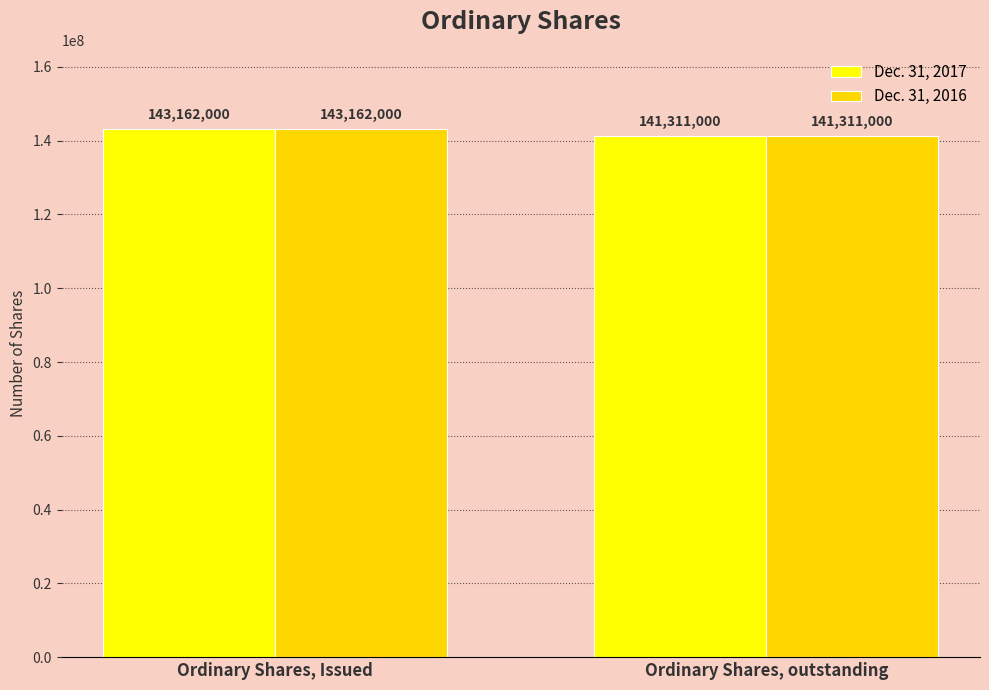

What is the label of the 1st bar from the right?

Ordinary Shares, outstanding